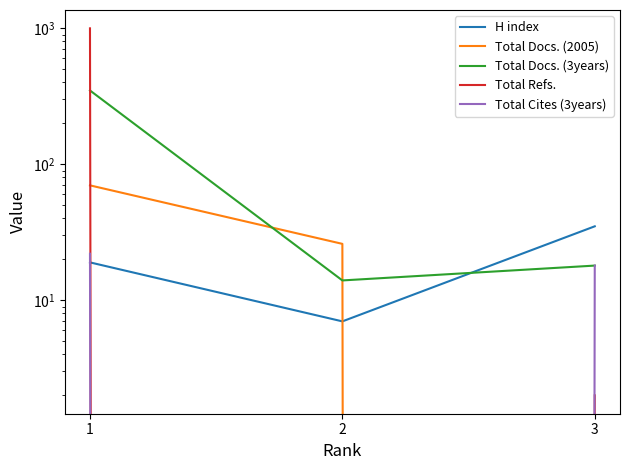

What are all the series names shown in the legend?

H index, Total Docs. (2005), Total Docs. (3years), Total Refs., Total Cites (3years)